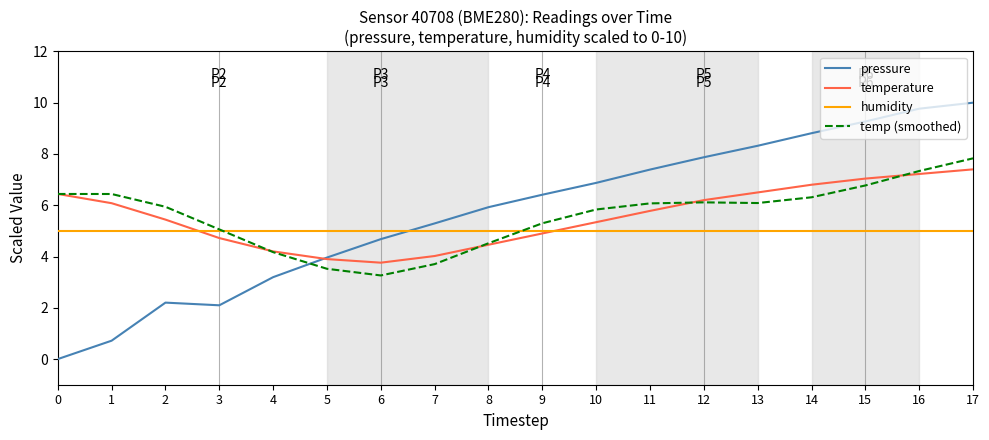

What is the lowest value of the temp (smoothed) series?

3.3